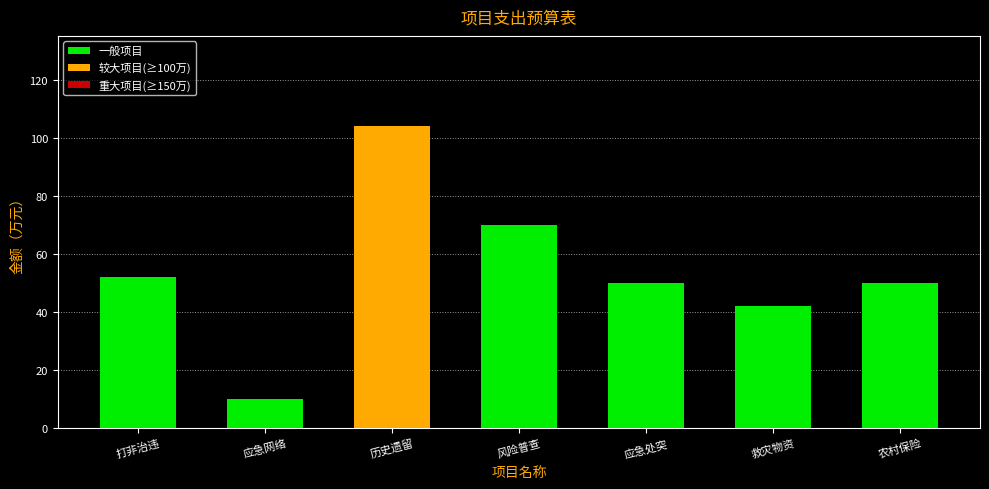

Approximately how many times larger is the value at 打非治违 compared to 历史遗留?

0.5